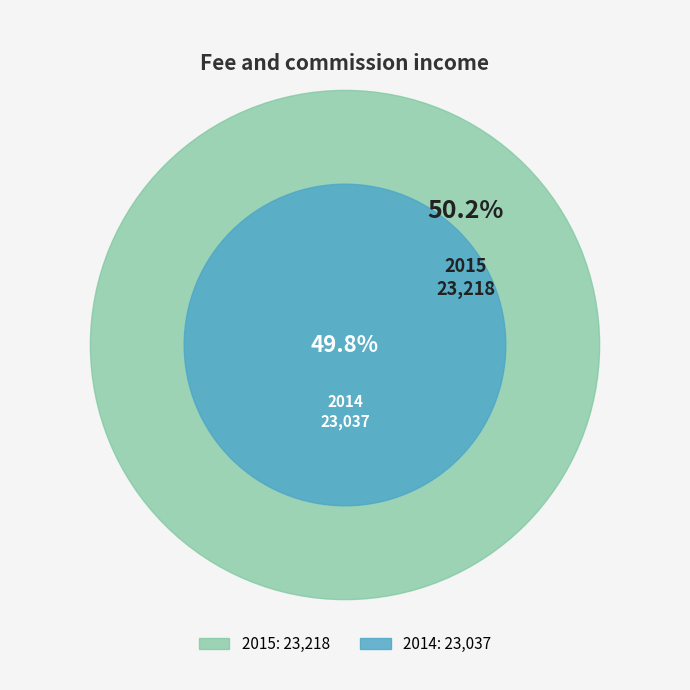

To the nearest percent, what portion does 2015 represent?

50%